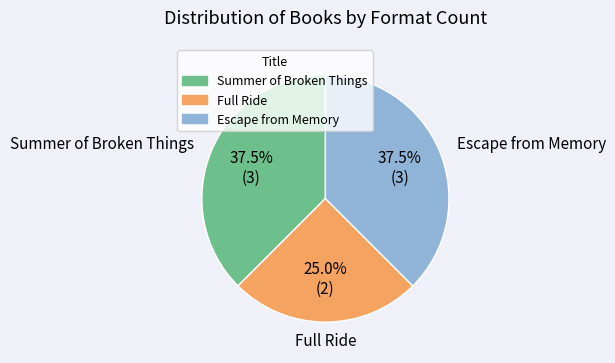

Combined, do Summer of Broken Things and Full Ride account for over 50%?

Yes